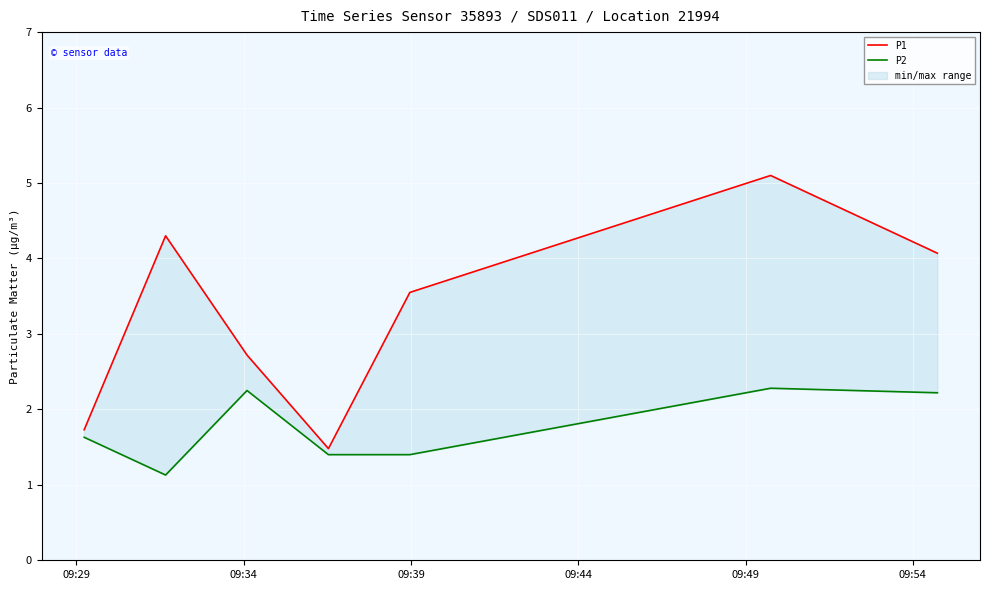

How many categories are shown in the chart?

7